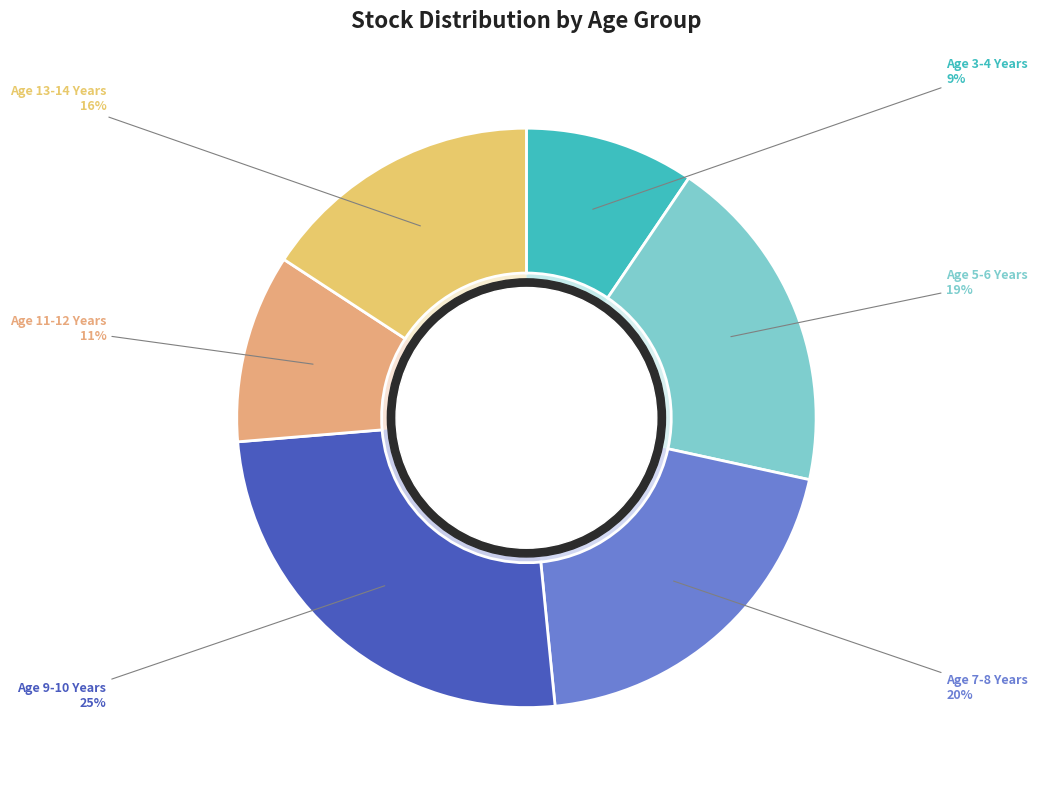

What percentage is NOT represented by Age 13-14 Years?

84.2%